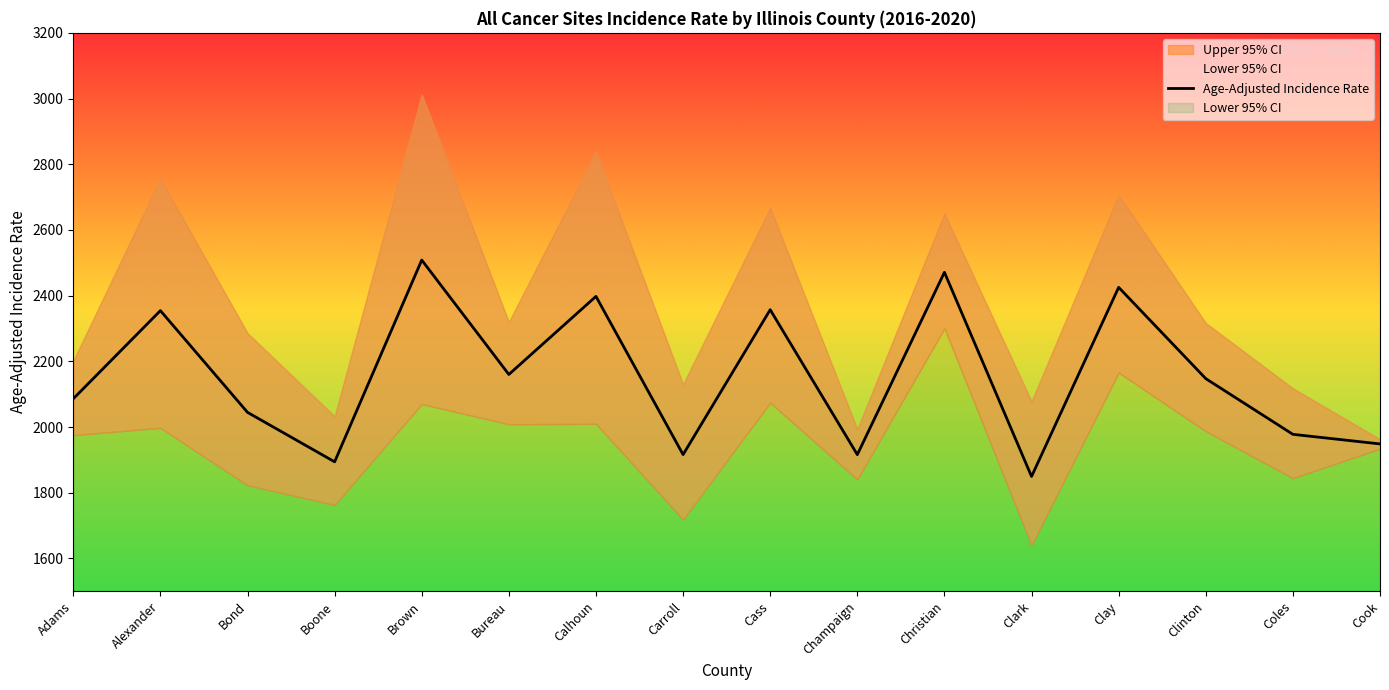

Is this an area chart (filled region under the line)?

No